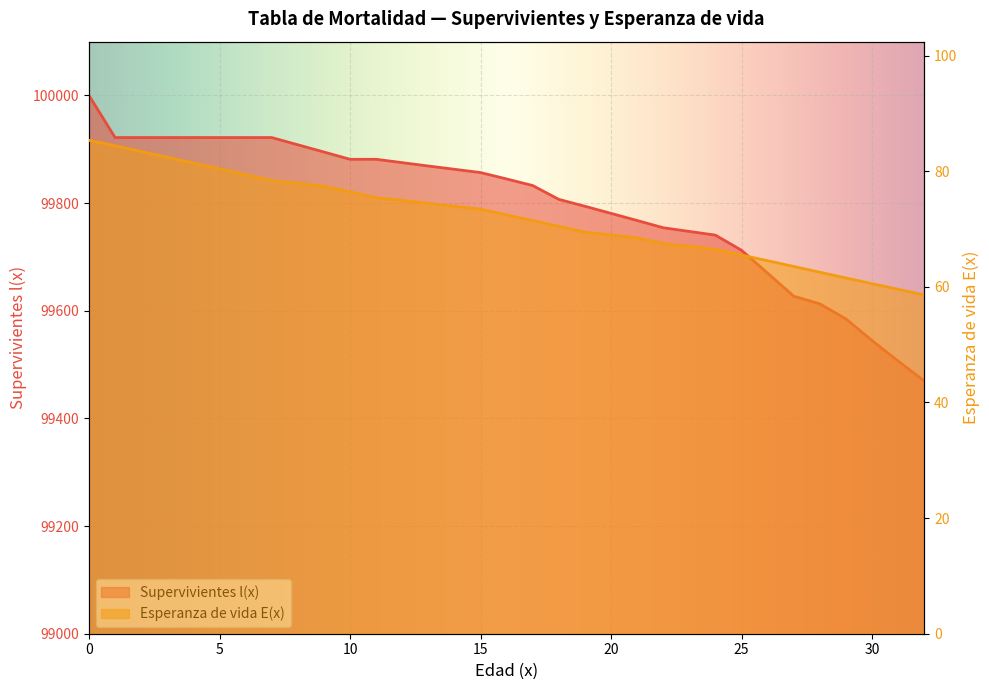

Rank the series by their average value, from lowest to highest.

Esperanza de vida E(x), Supervivientes l(x)